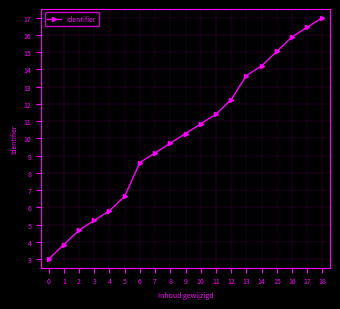

Does the chart display data point markers on the line(s)?

Yes